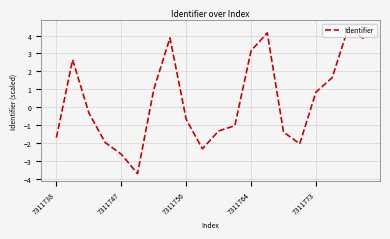

What is the difference between the maximum and minimum values?

8.2